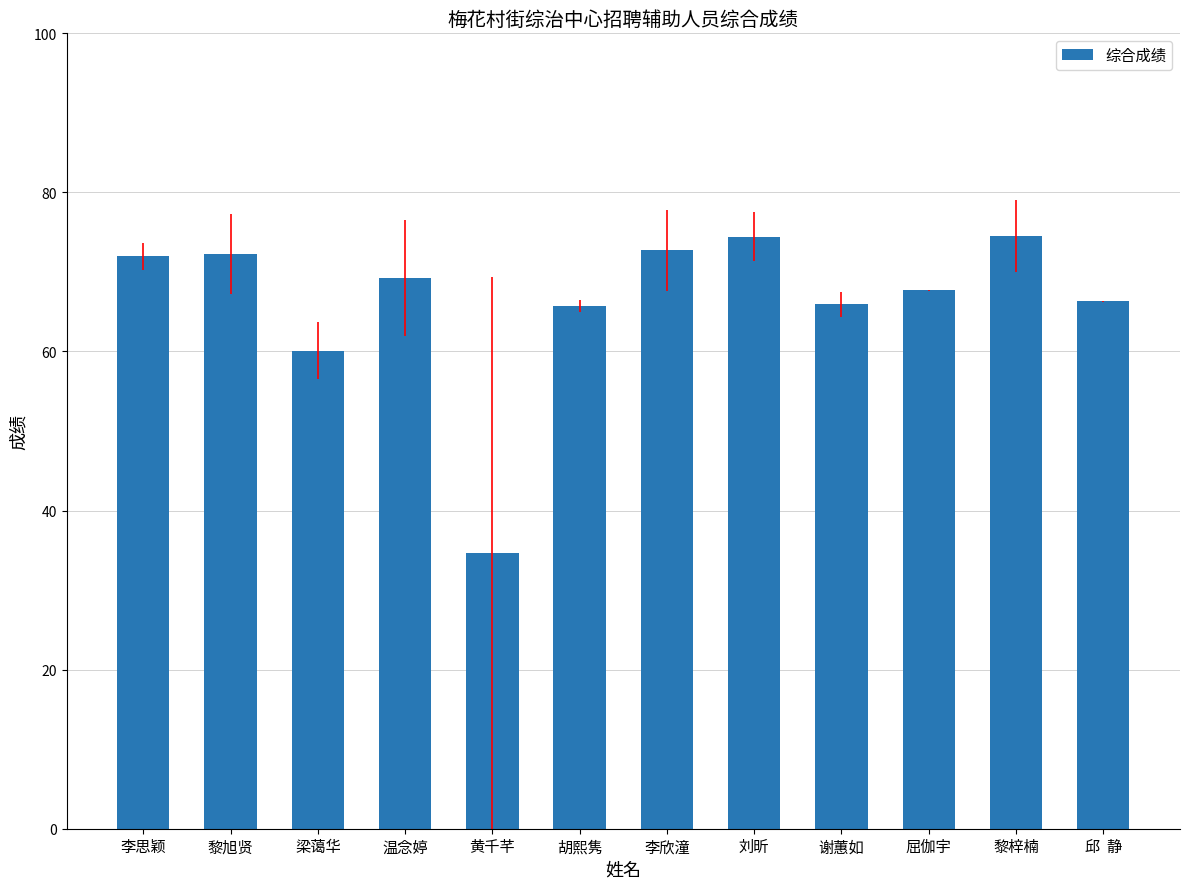

What is the ratio of the value at 温念婷 to the value at 黎梓楠?

0.9